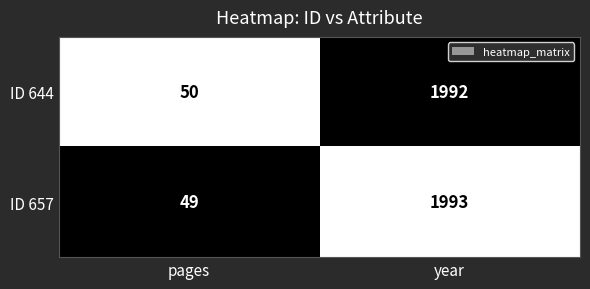

What is the sum of all ID 657 values?

2042